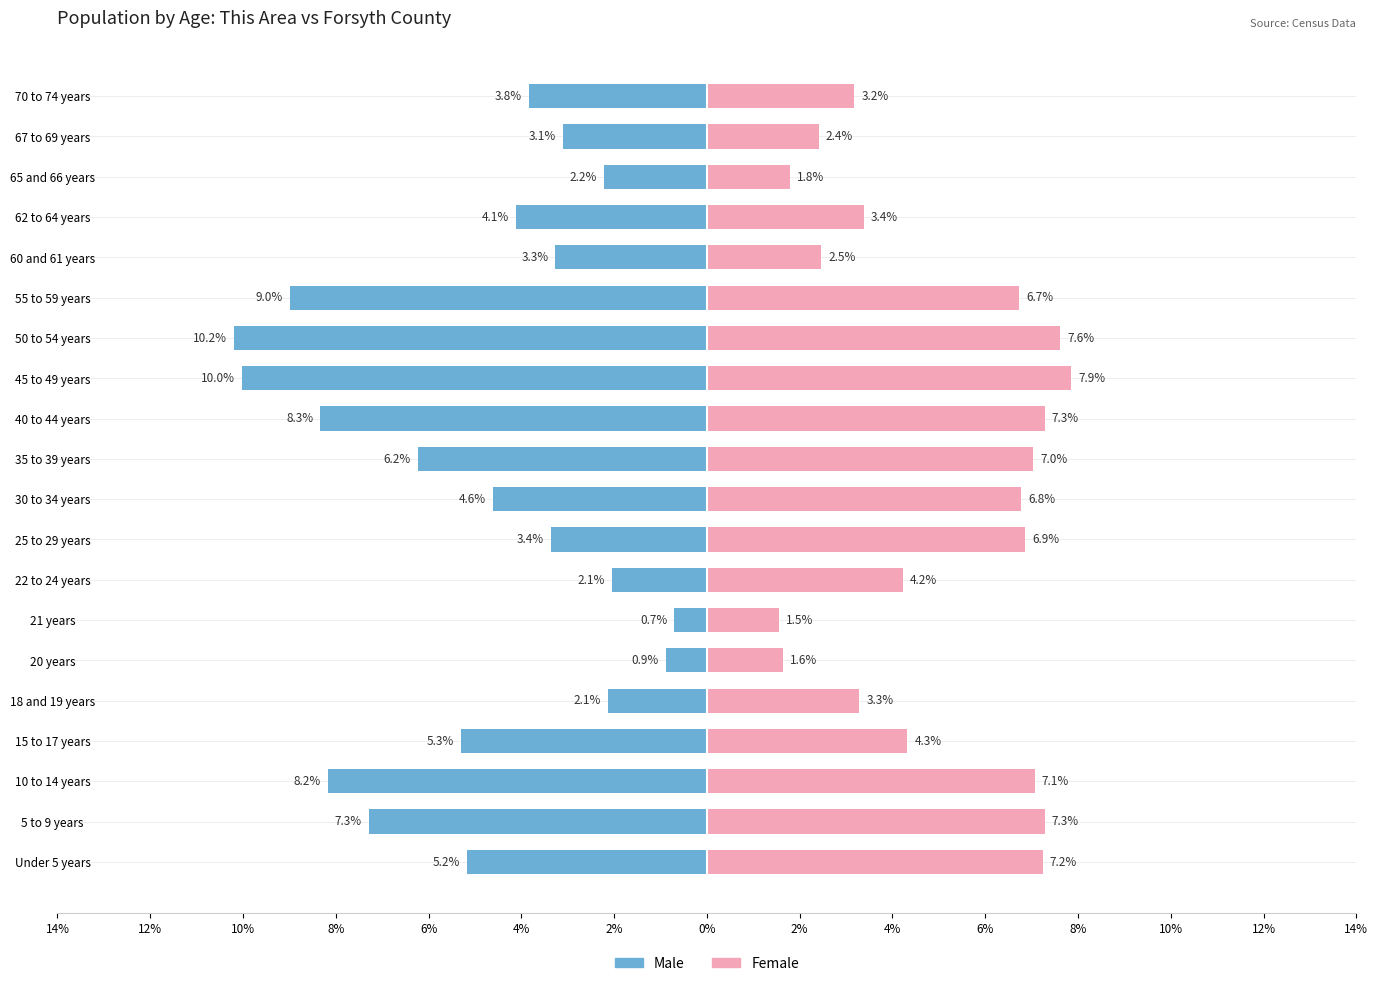

How many categories are shown in the chart?

20